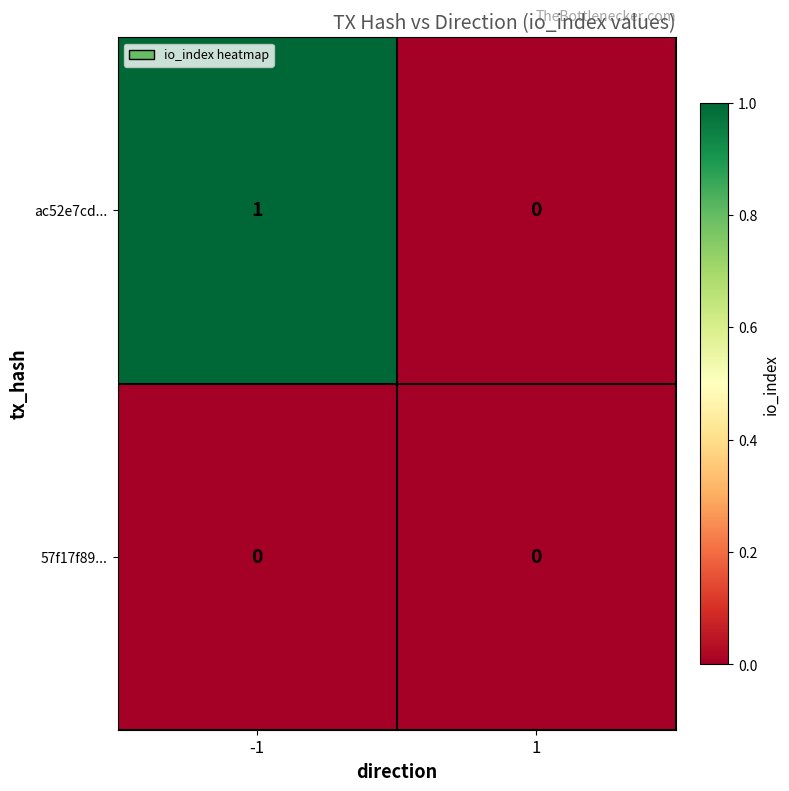

Reading left to right, transcribe all the data shown in this chart.

ac52e7cd...: -1=1	1=0
57f17f89...: -1=0	1=0